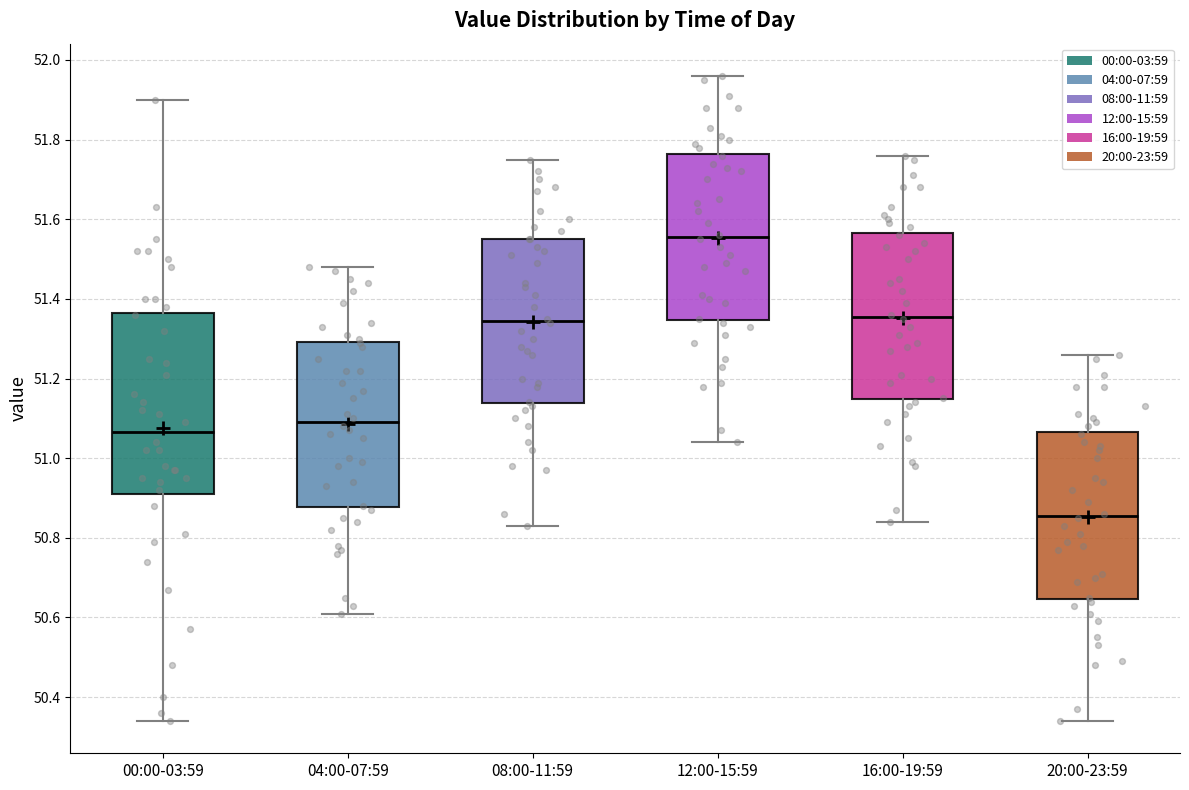

Which box's median line is the lowest?

20:00-23:59